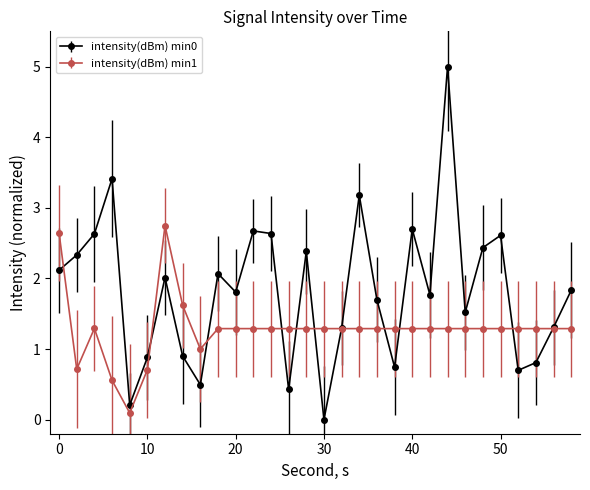

Which series has the largest range (max minus min)?

intensity(dBm) min0